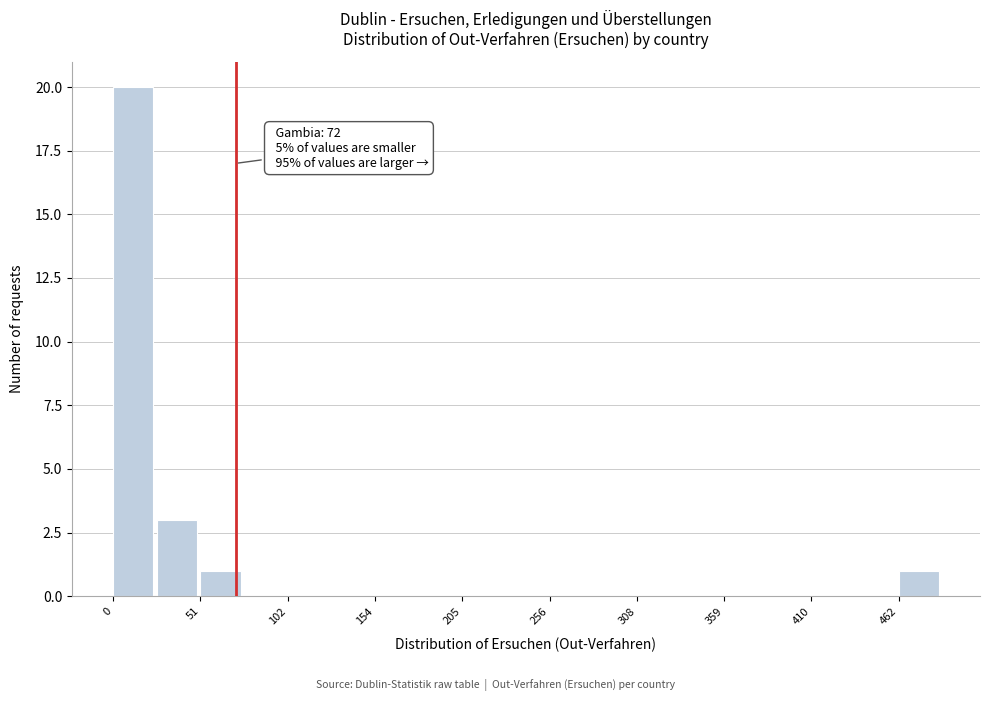

Read against the x-axis, roughly where is the centre of the tallest bar?

10